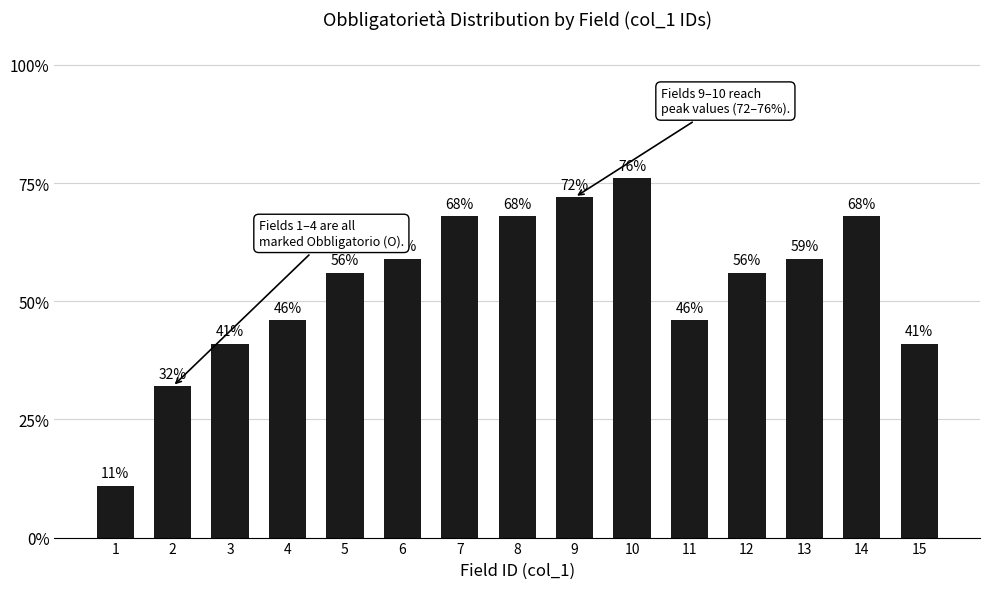

Reading left to right, extract all data points from this chart.

11	32	41	46	56	59	68	68	72	76	46	56	59	68	41